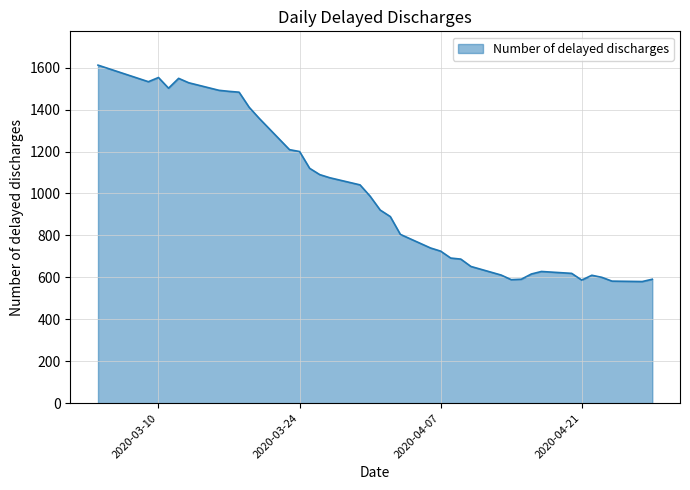

What is the minimum value shown in the chart?

580